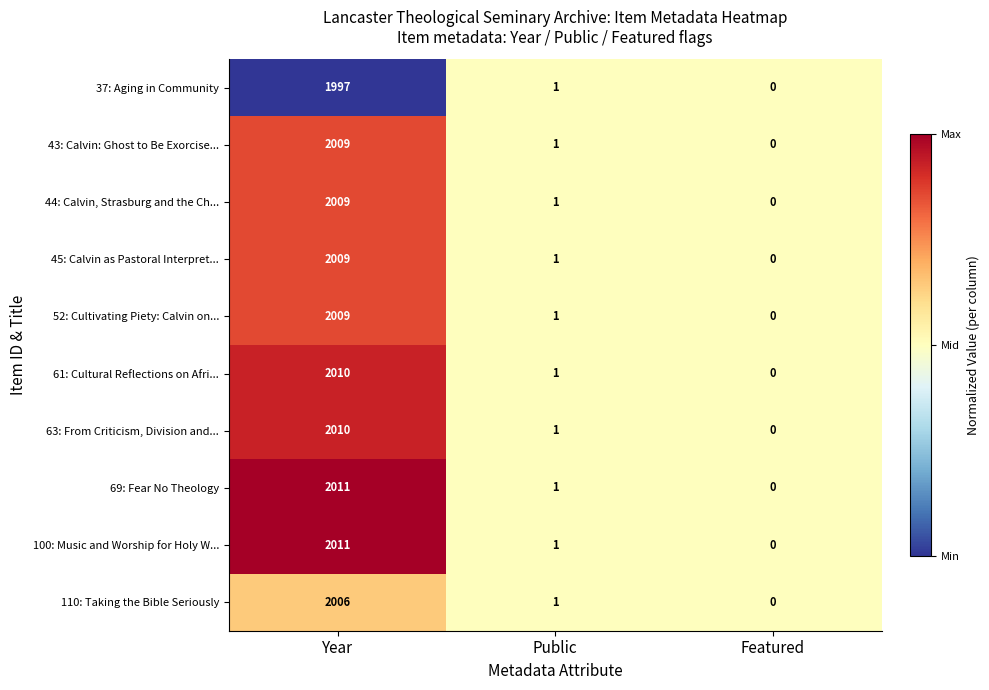

What is the sum of the 63: From Criticism, Division and... values at Year and Featured?

2010